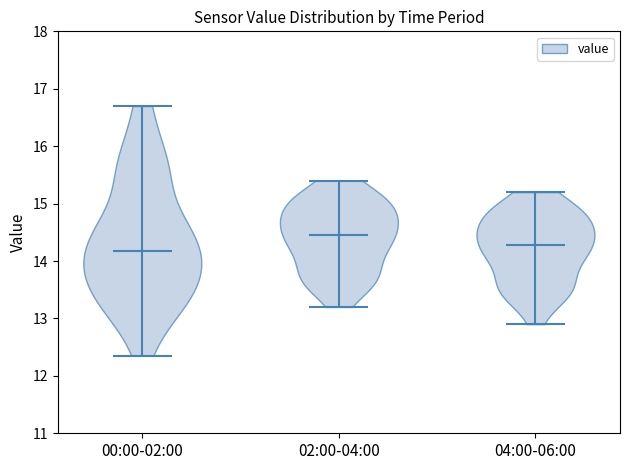

Reading left to right, read every violin against the y-axis: where its median line is, and the lowest and highest points it reaches. The values are not printed on the chart, so give them approximately, as read against the axis.

00:00-02:00: median line 14.2, lowest point 12.4, highest point 16.7
02:00-04:00: median line 14.5, lowest point 13.2, highest point 15.4
04:00-06:00: median line 14.3, lowest point 12.9, highest point 15.2